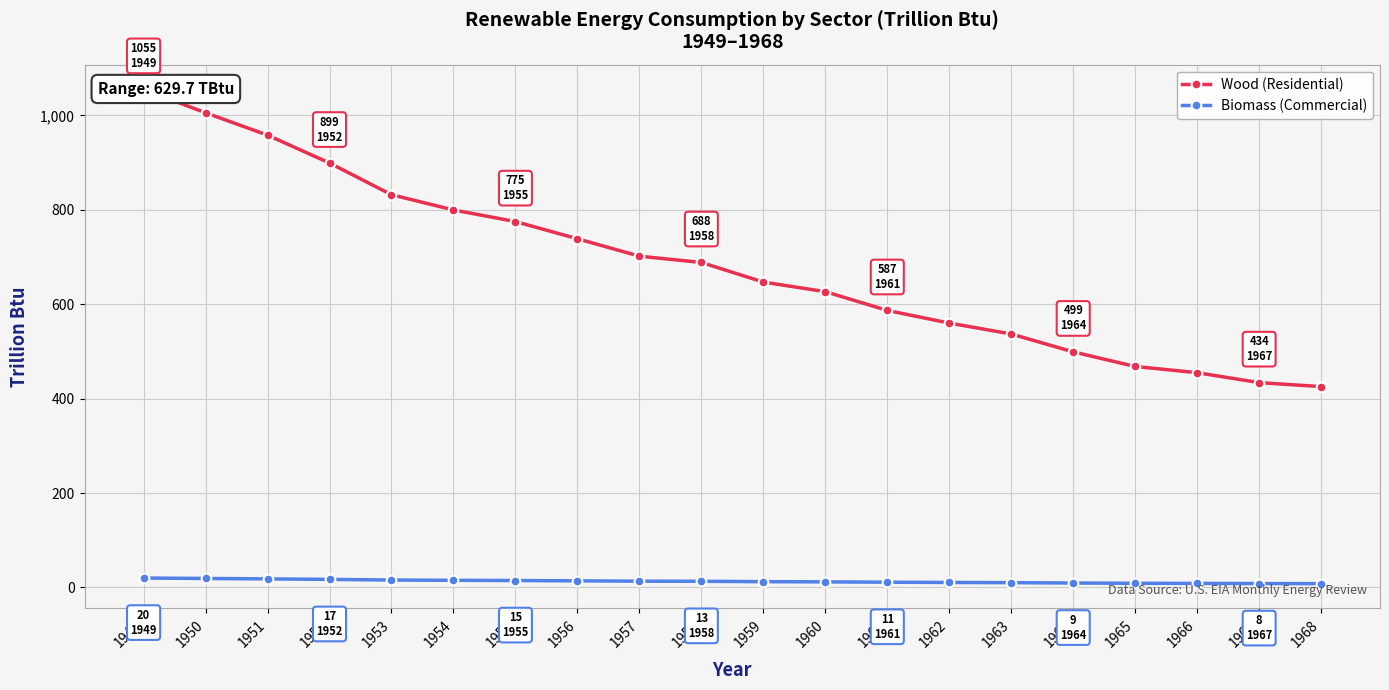

Rank the categories by Biomass (Commercial) value from highest to lowest.

1949, 1950, 1951, 1952, 1953, 1954, 1955, 1956, 1957, 1958, 1959, 1960, 1961, 1962, 1963, 1964, 1965, 1966, 1967, 1968